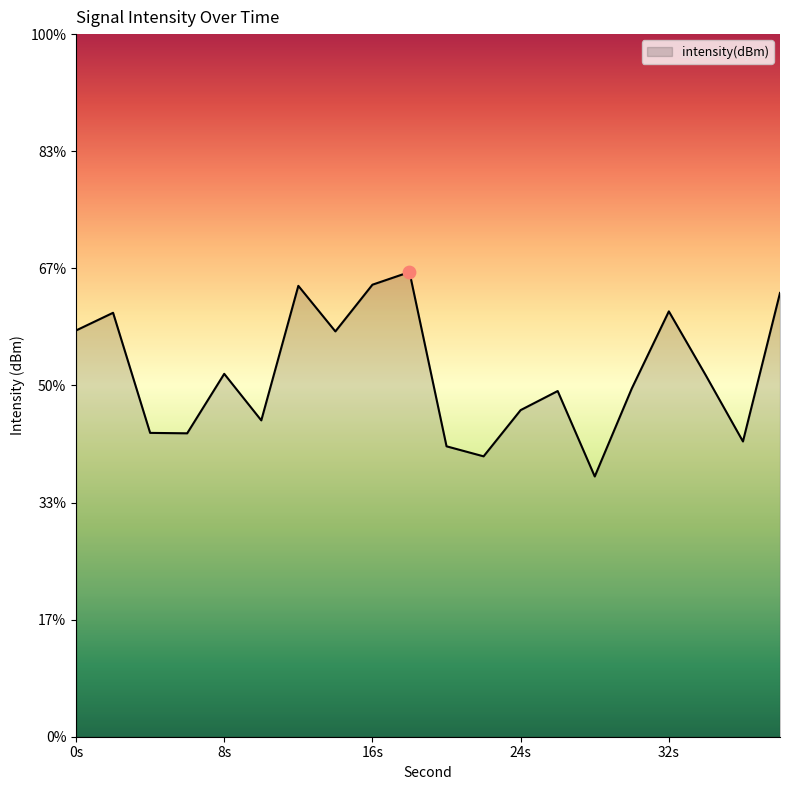

What is the change in value from 22 to 26?

+1.1